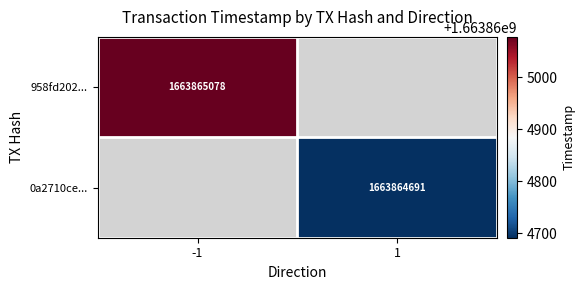

Reading left to right, list all the values displayed in this chart.

958fd202713531884a81be9c4bc486ea1f87bf7: -1	1663865078
0a2710cec84a5ead74fa74e0c2702f9d2192ec6: 1	1663864691